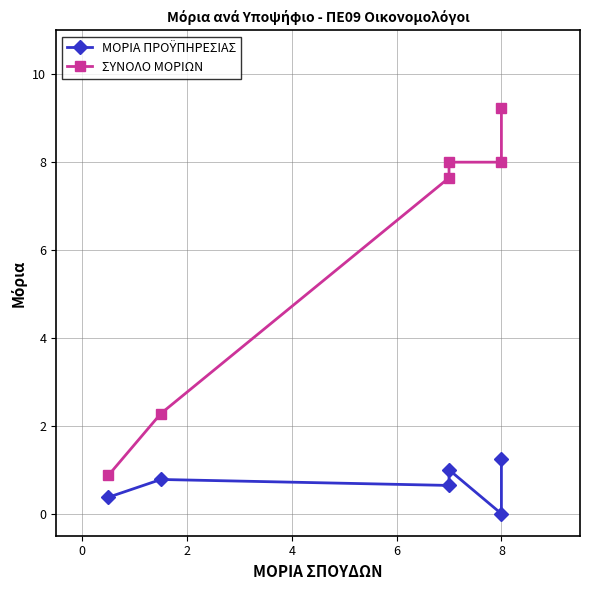

What is the minimum value for ΣΥΝΟΛΟ ΜΟΡΙΩΝ?

0.9